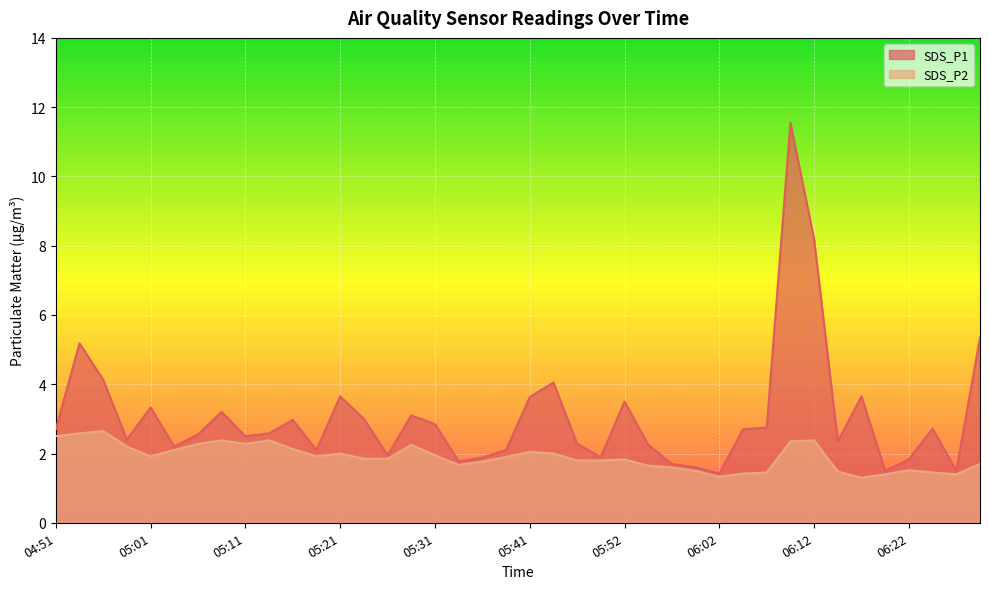

Rank the series by their average value, from highest to lowest.

SDS_P1, SDS_P2